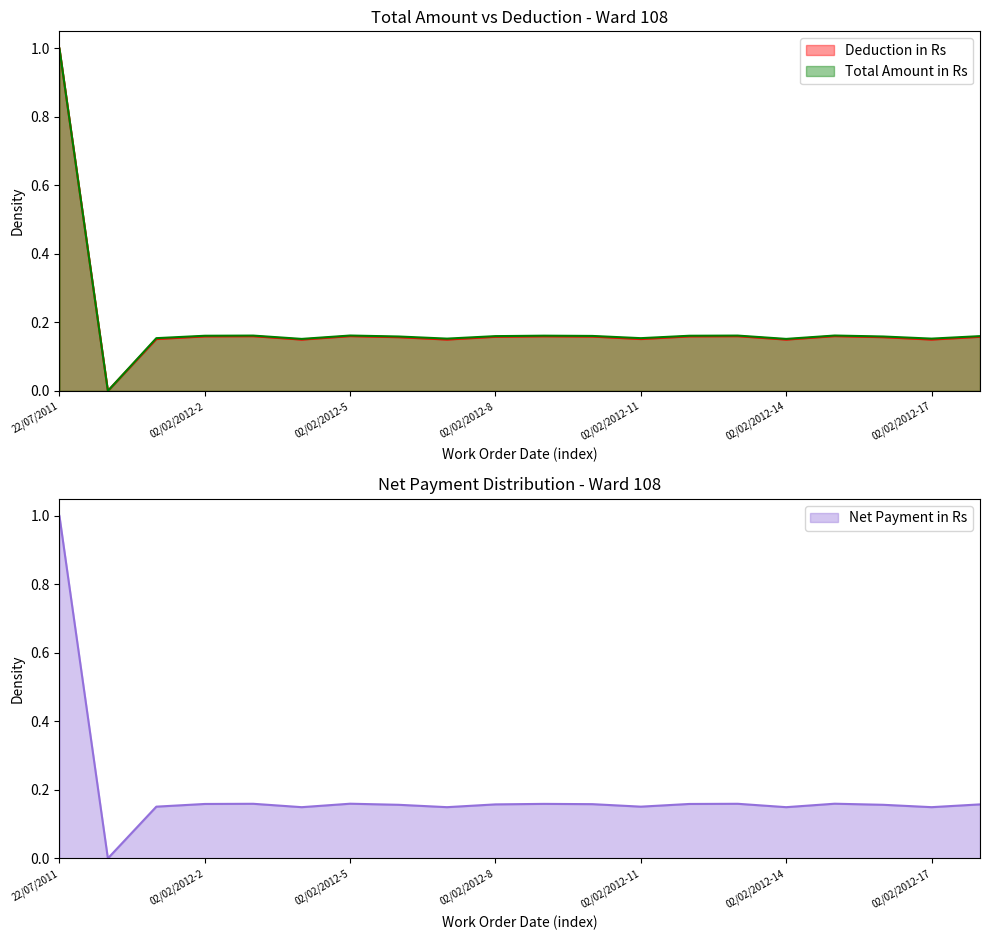

True or false: Deduction in Rs has more than 2 points higher than both neighbors.

True